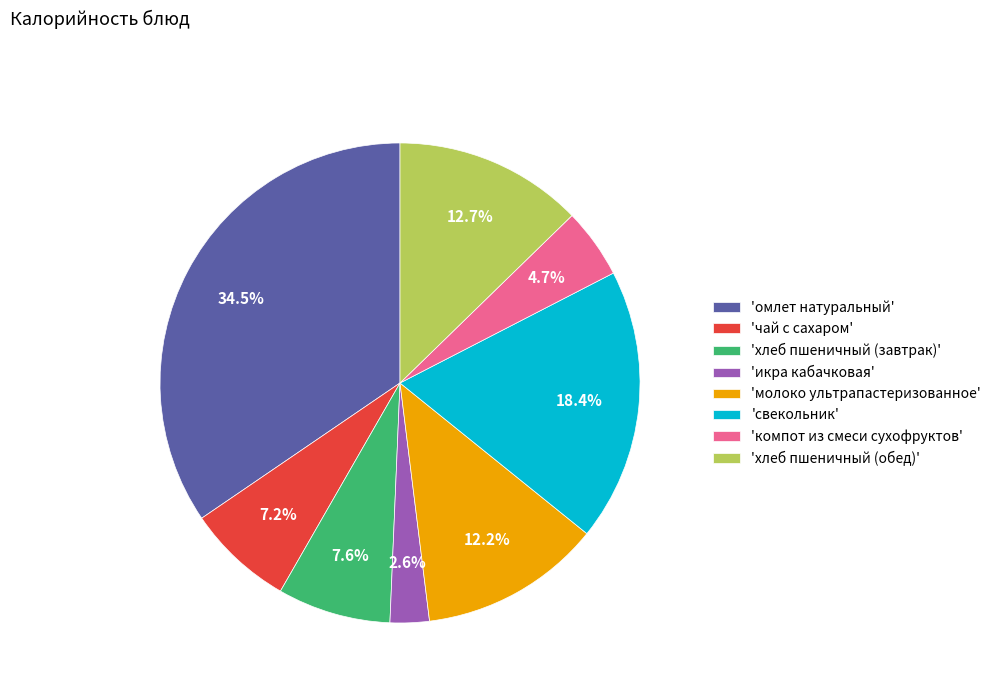

Is there any slice that represents more than half of the pie?

No